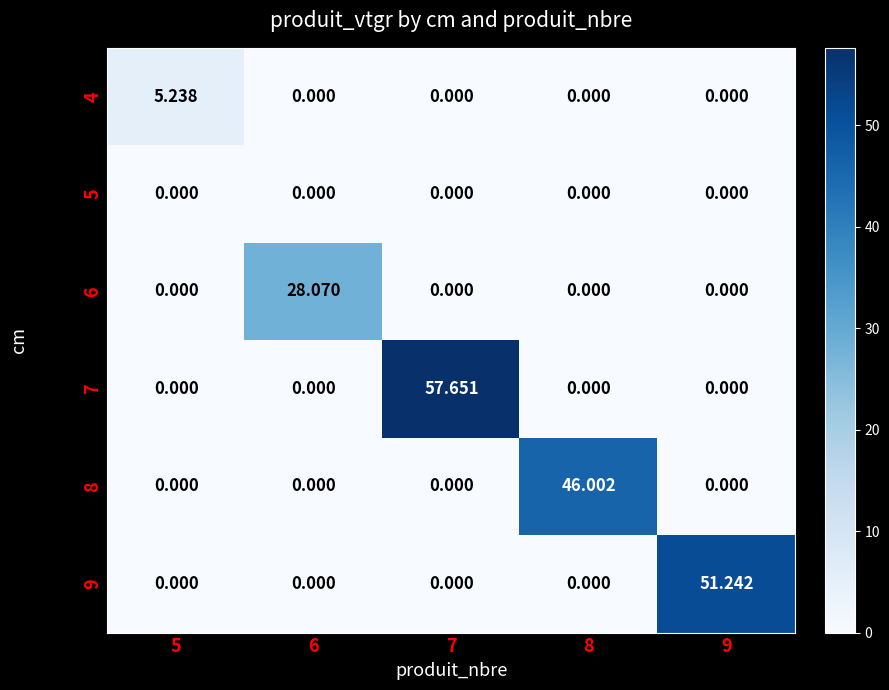

How many positive values does the 4 series have?

1